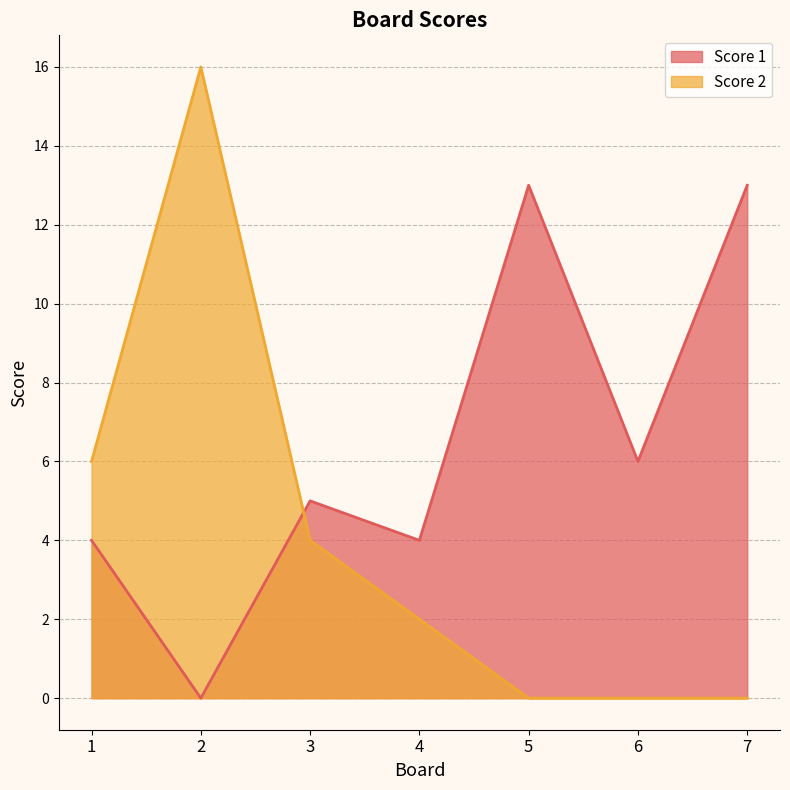

Does the chart have visible grid lines?

Yes